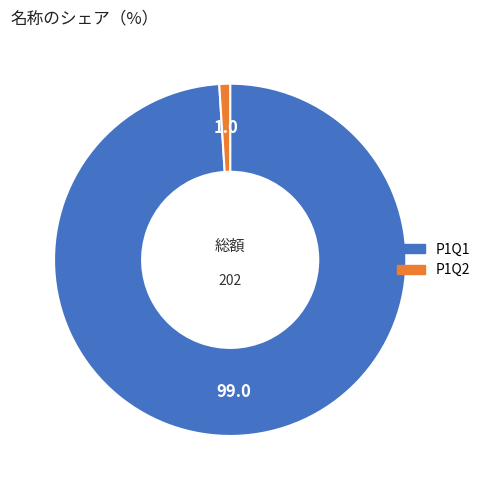

What is the ratio of the value at P1Q1 to the value at P1Q2?

100.0